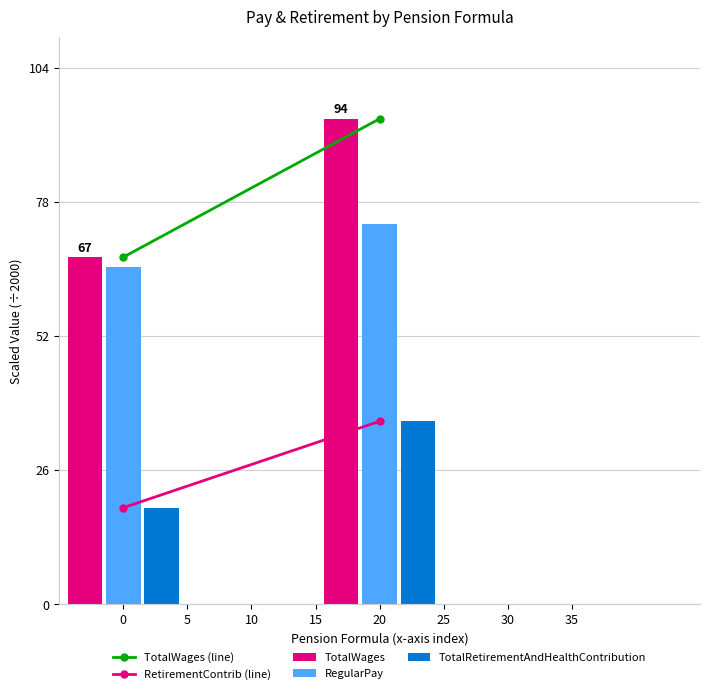

What is the difference between the TotalWages (line) values at 0 and 20?

26.8